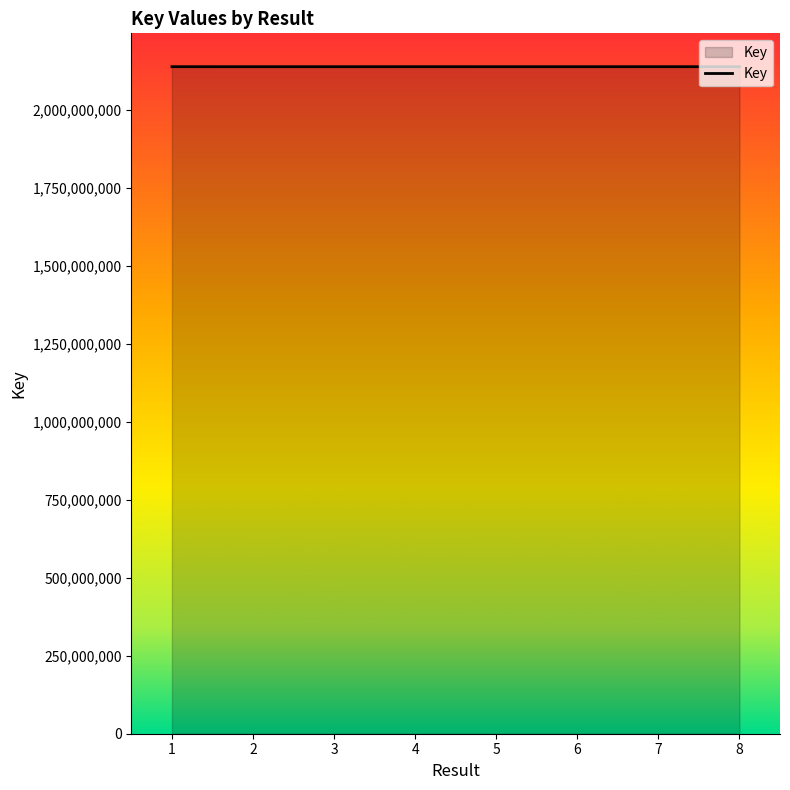

What is the change in value from 7 to 8?

-47723